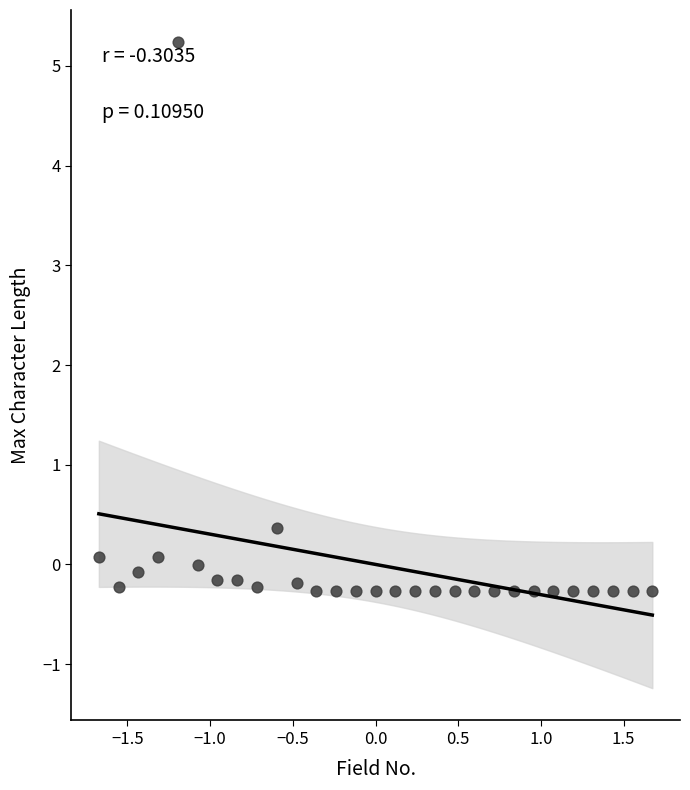

What Y value in the scatter plot is closest to 2?

0.4